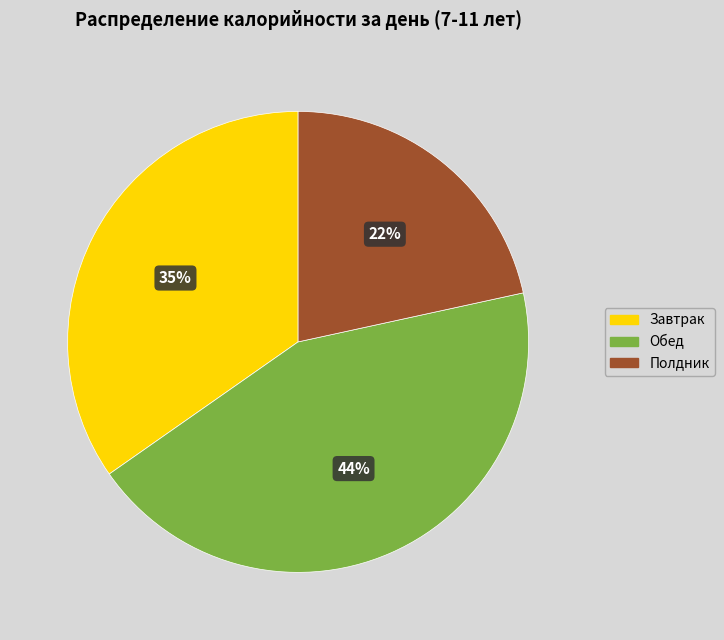

What percentage is the Завтрак slice, to the nearest percent?

35%